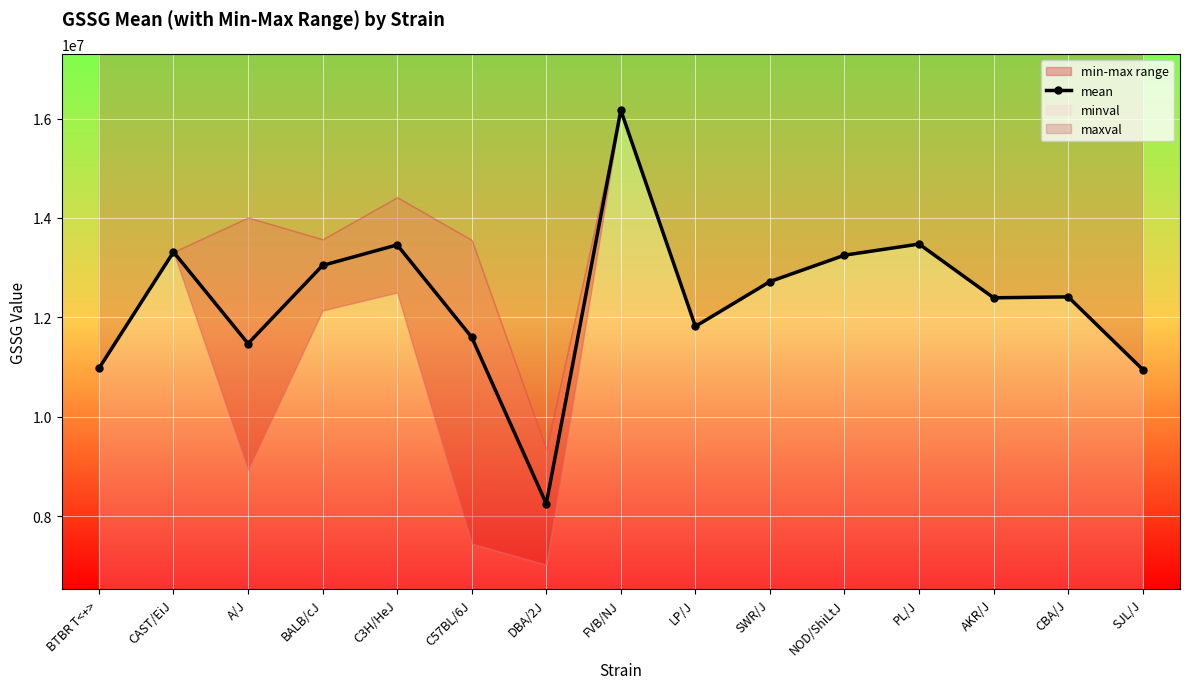

True or false: there are more than 1 points higher than both neighbors.

True